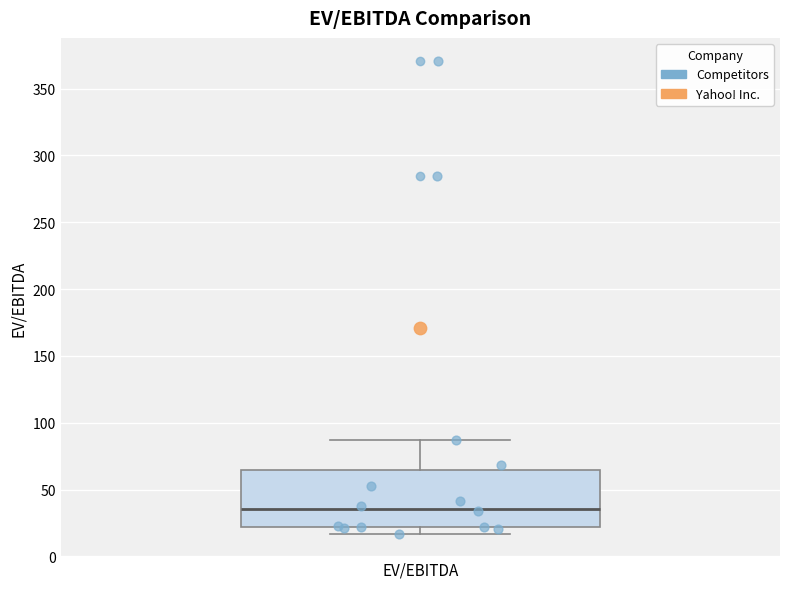

Transcribe this box plot: give where the median line is, the range the box spans, and where the two whiskers end, as read against the y-axis. The values are not printed on the chart, so give them approximately, as read against the axis.

median 35, box 20 to 65, whiskers 15 to 85